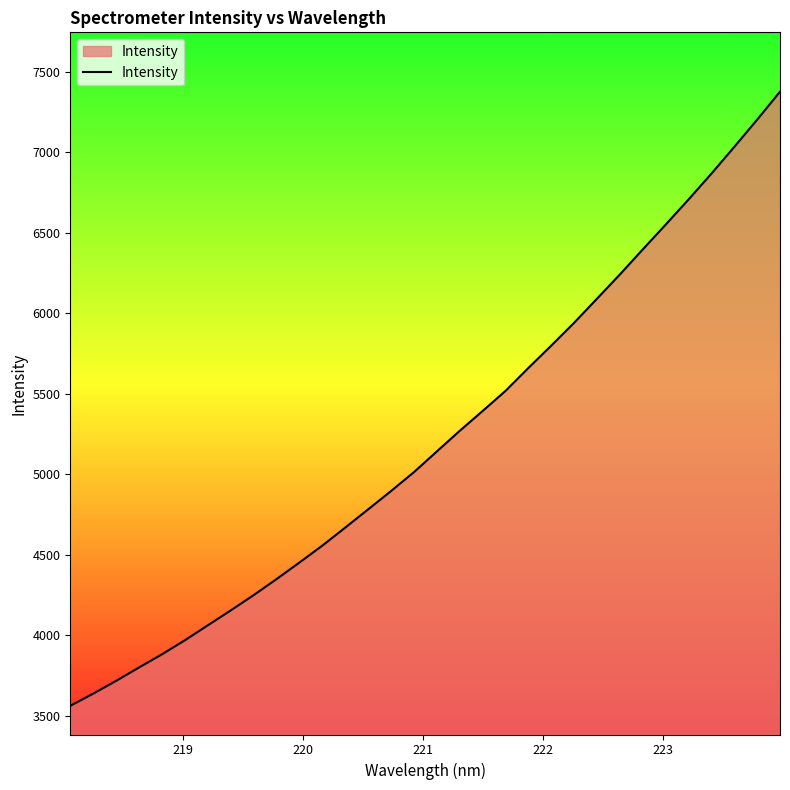

What is the smallest value displayed?

3560.3